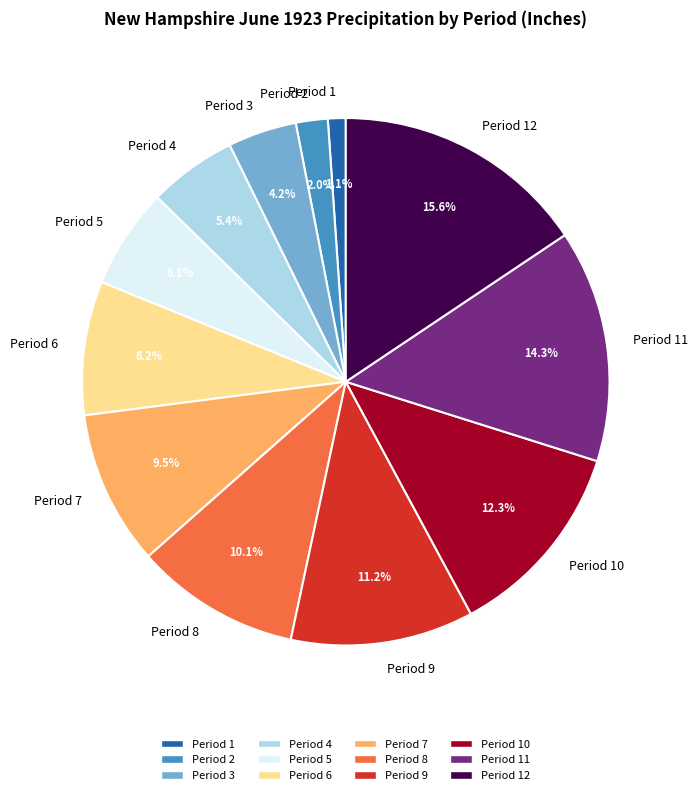

To the nearest percent, what is the difference between the Period 6 and Period 2 slice percentages?

6%